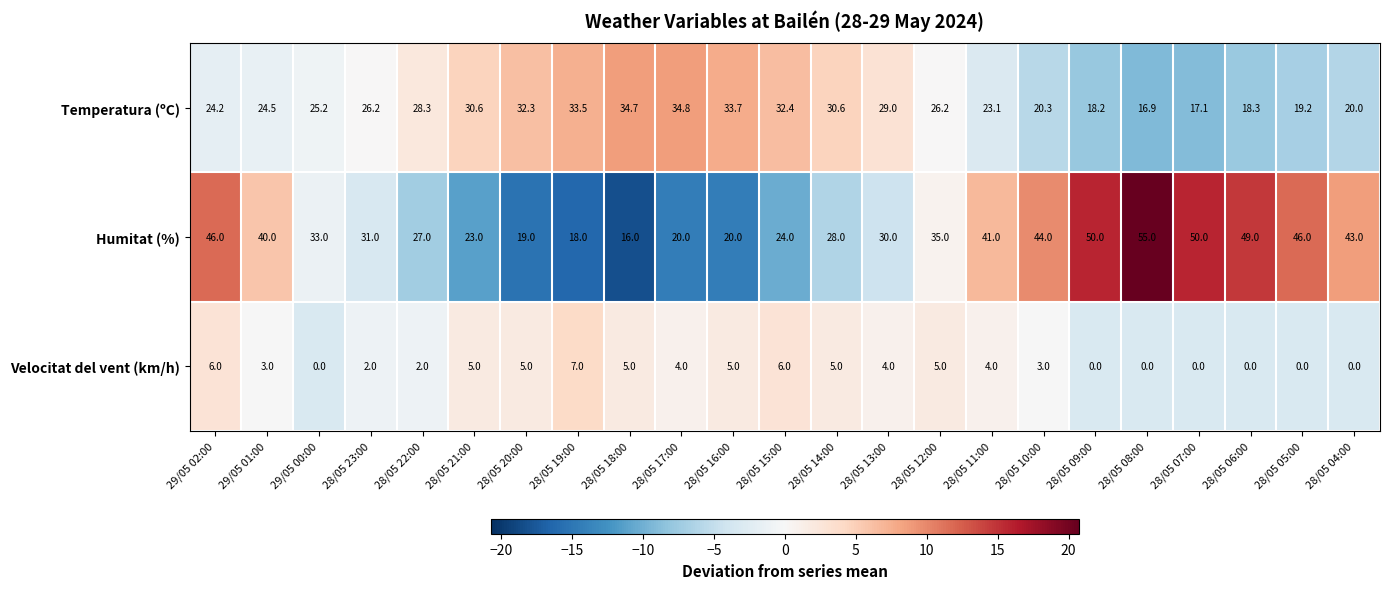

What is the maximum value shown in the chart?

55.0